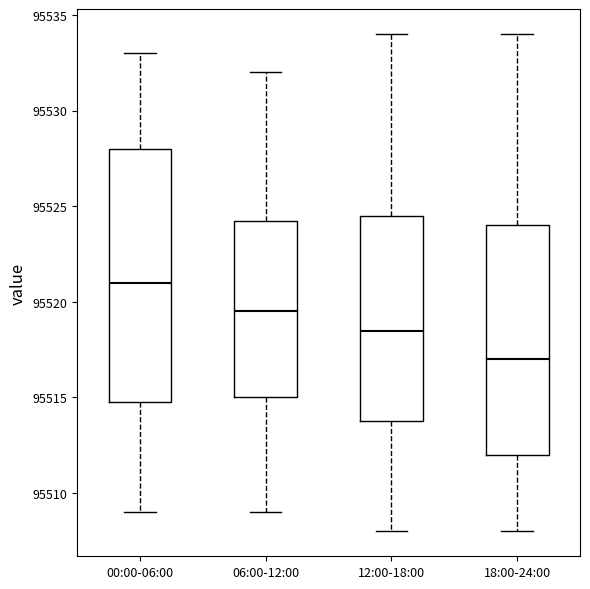

Which box has the lowest median line?

18:00-24:00